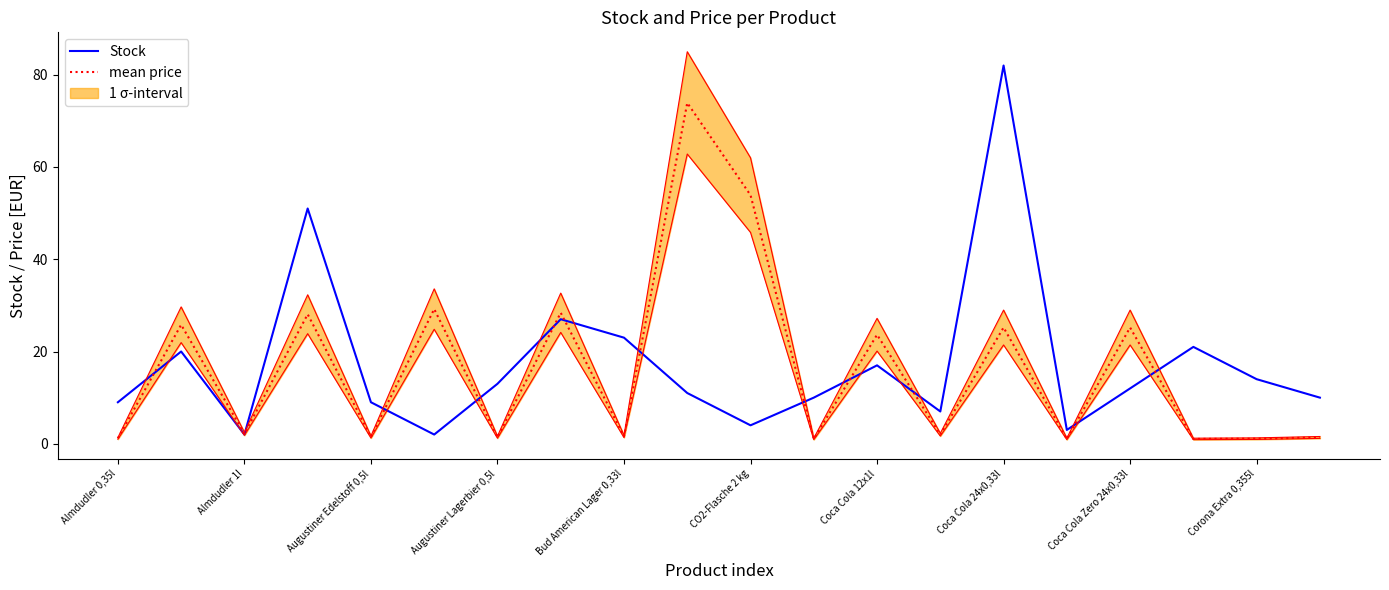

Which category has the highest value in the Stock series?

Coca Cola 24x0,33l